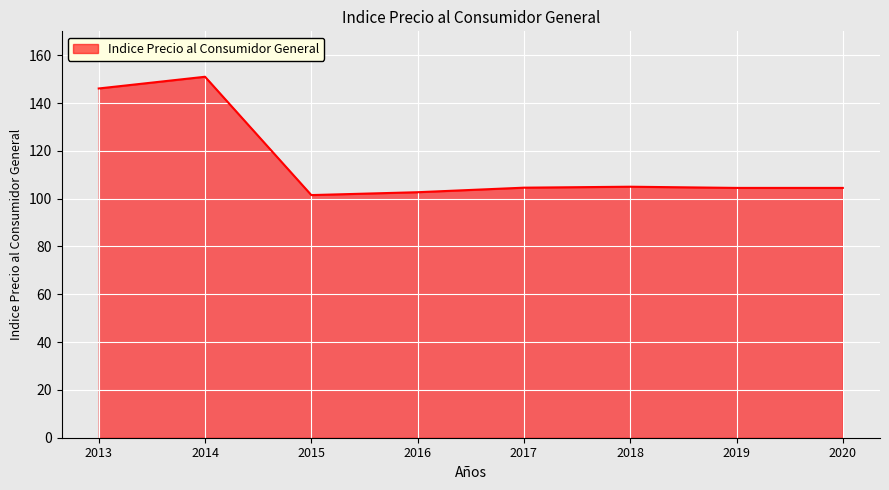

What is the maximum value shown in the chart?

151.0